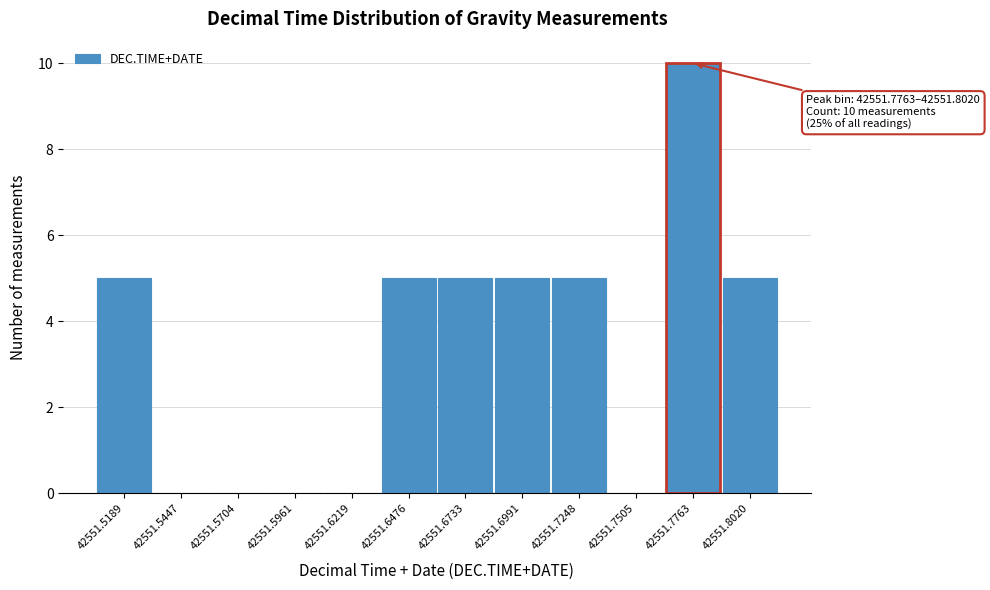

Reading left to right, list all the values displayed in this chart.

42551.5189=5	42551.5447=0	42551.5704=0	42551.5961=0	42551.6219=0	42551.6476=5	42551.6733=5	42551.6991=5	42551.7248=5	42551.7505=0	42551.7763=10	42551.8020=5